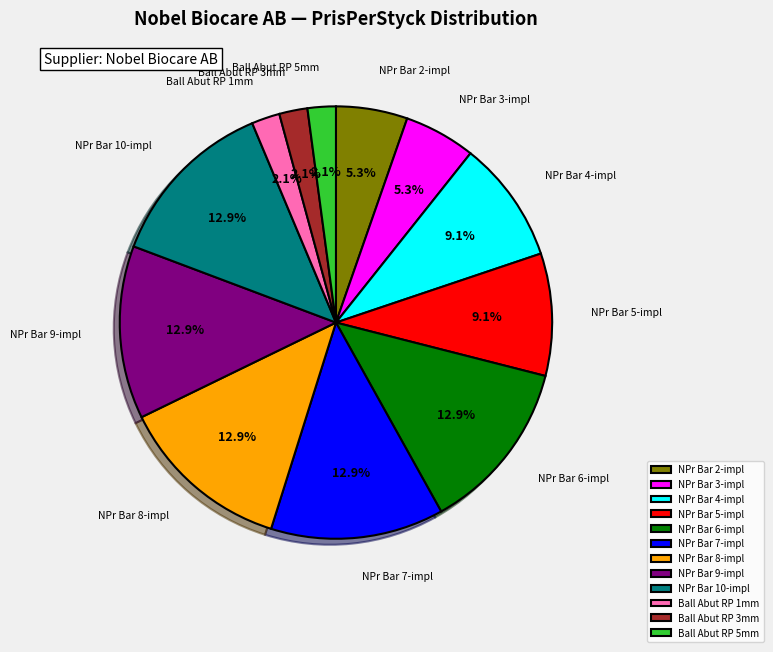

Is NPr Bar 5-impl the majority of the pie?

No